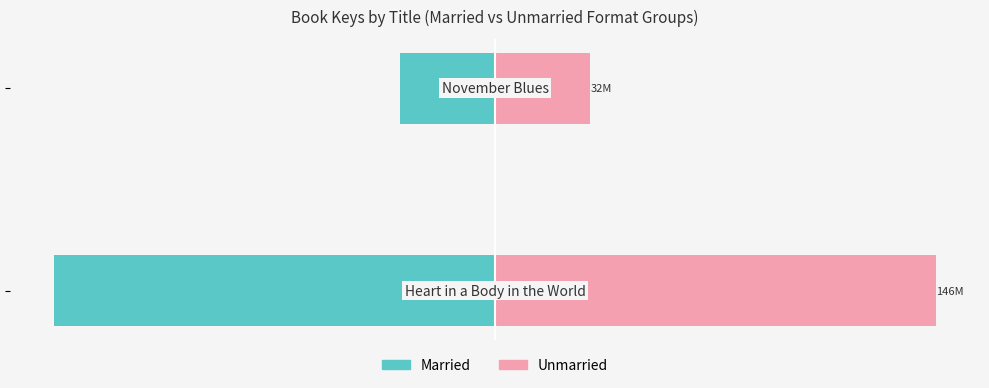

List the series in order of their overall mean, highest first.

Unmarried, Married